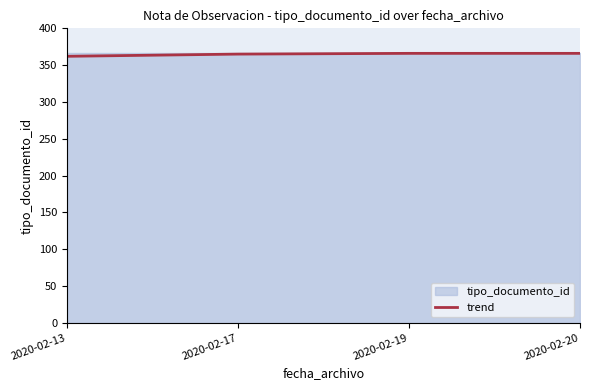

Reading left to right, extract all data points from this chart.

2020-02-13=362	2020-02-17=365	2020-02-19=366	2020-02-20=366